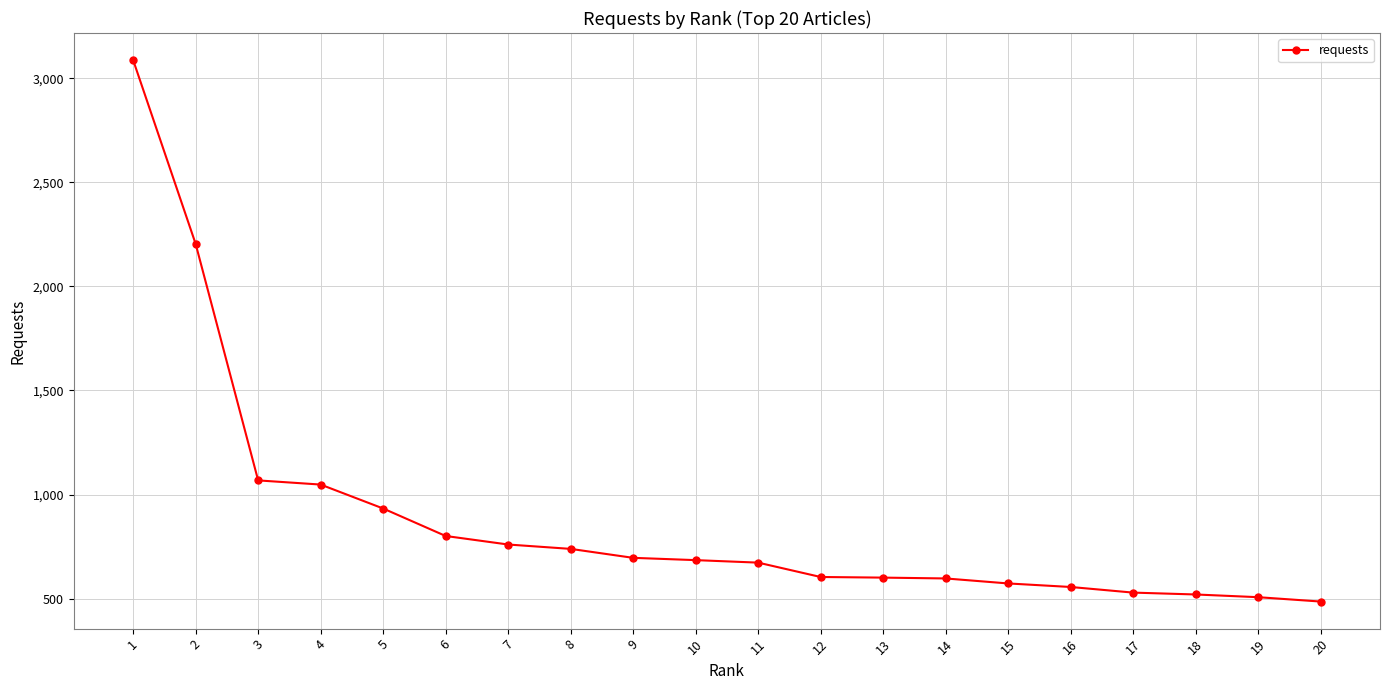

What is the average value?

883